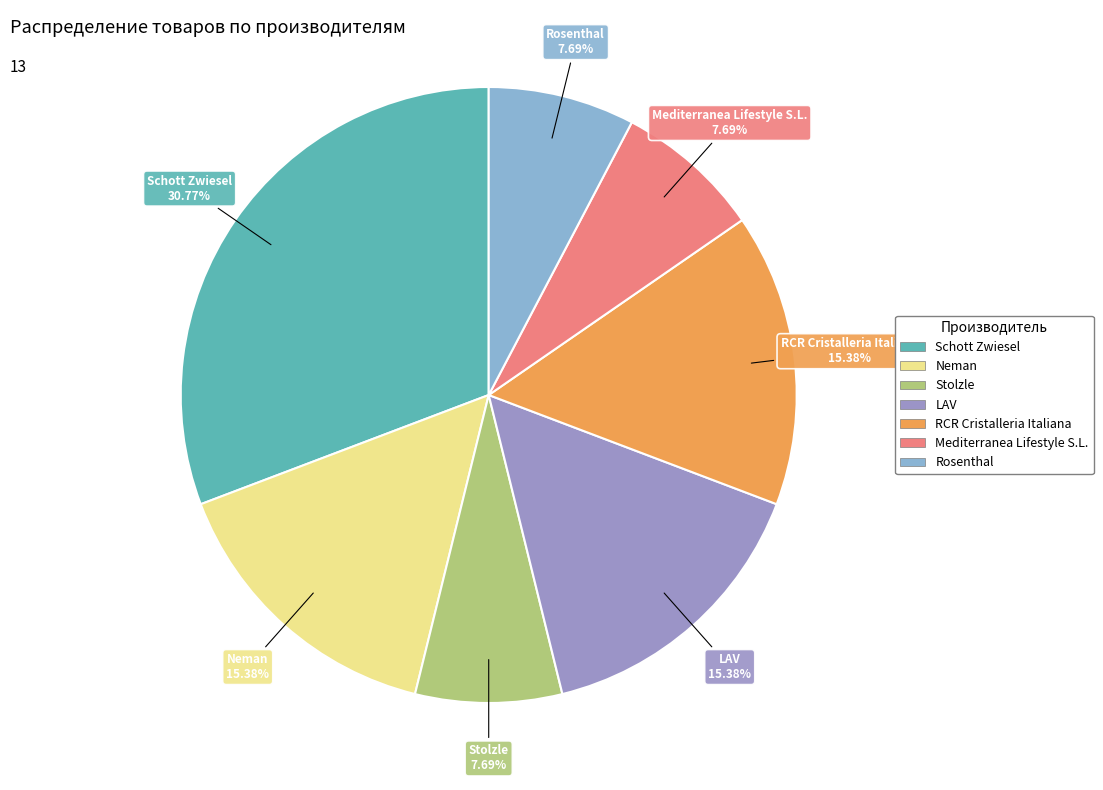

Is Mediterranea Lifestyle S.L. the majority of the pie?

No